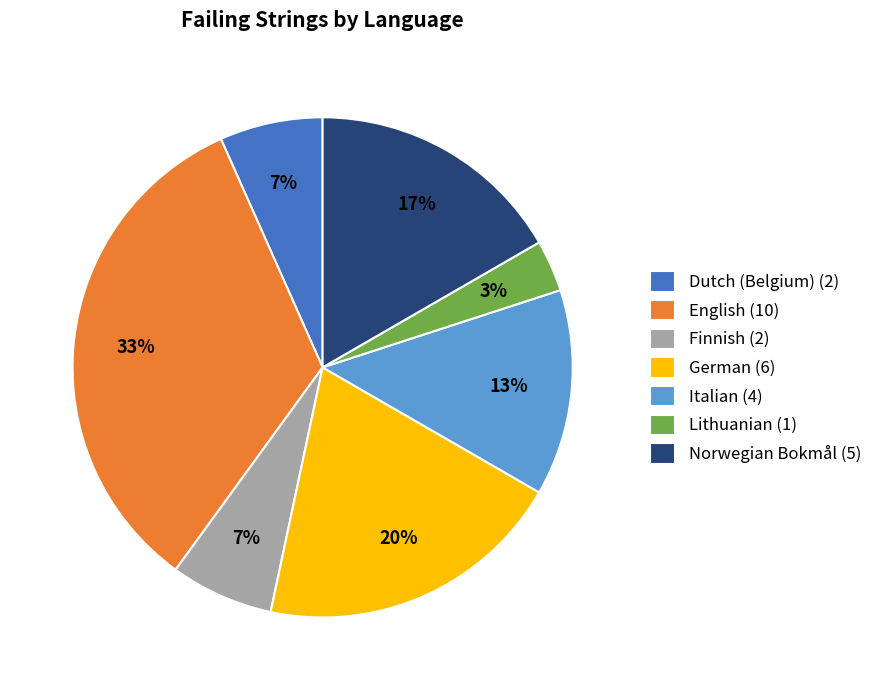

Do Lithuanian (1) and English (10) together represent more than half of the pie?

No